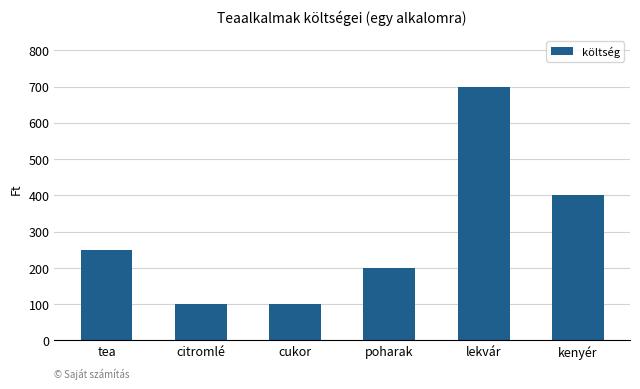

What is the sum of all values?

1750